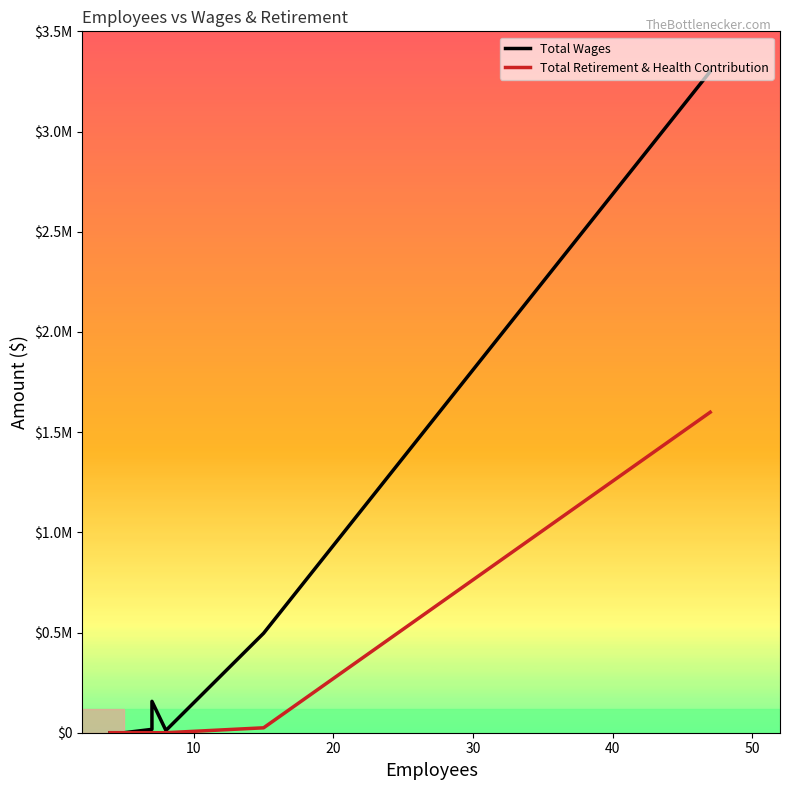

Is it true that Total Wages equals 2415 at 40?

False